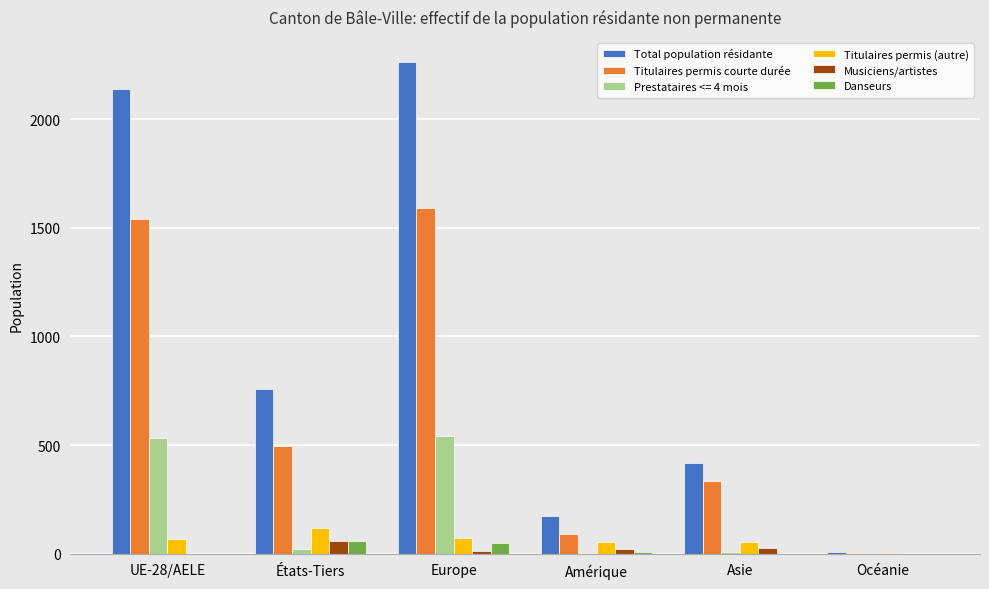

Are the bars horizontal?

No